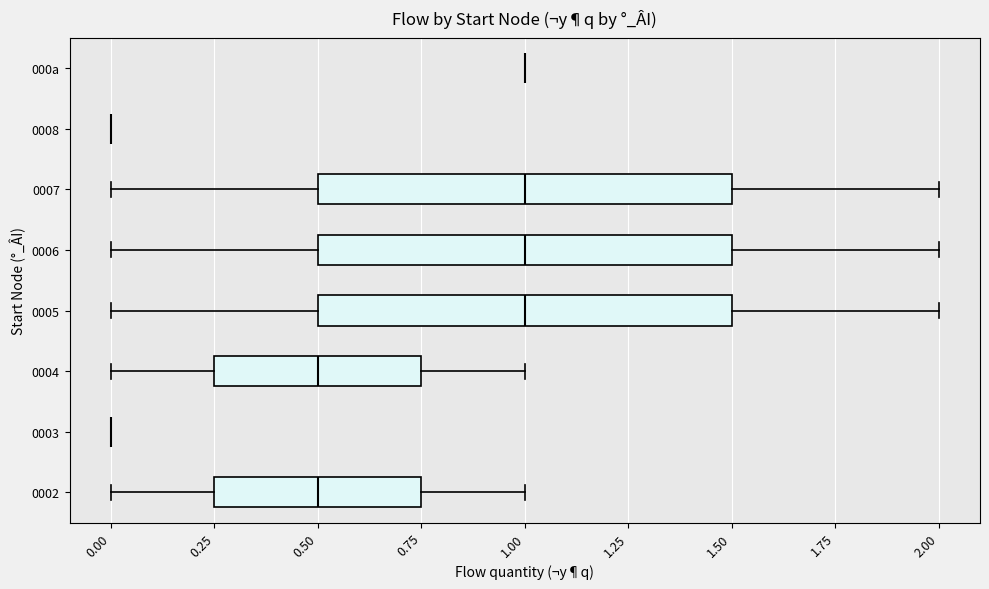

Reading bottom to top, read every box against the x-axis: the position of its median line, the range the box covers, and the ends of its whiskers. The values are not printed on the chart, so give them approximately, as read against the axis.

0002: median 0.50, box 0.25 to 0.75, whiskers 0.00 to 1.00
0003: box collapsed to a line at 0.00, whiskers 0.00 to 0.00
0004: median 0.50, box 0.25 to 0.75, whiskers 0.00 to 1.00
0005: median 1.00, box 0.50 to 1.50, whiskers 0.00 to 2.00
0006: median 1.00, box 0.50 to 1.50, whiskers 0.00 to 2.00
0007: median 1.00, box 0.50 to 1.50, whiskers 0.00 to 2.00
0008: box collapsed to a line at 0.00, whiskers 0.00 to 0.00
000a: box collapsed to a line at 1.00, whiskers 1.00 to 1.00